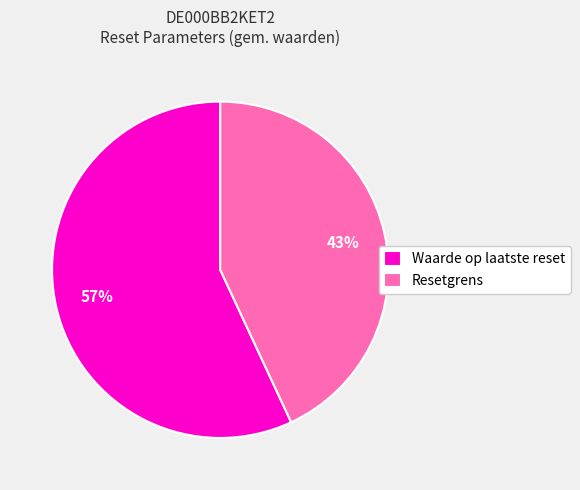

To the nearest percent, what percentage of the pie is Resetgrens?

43%